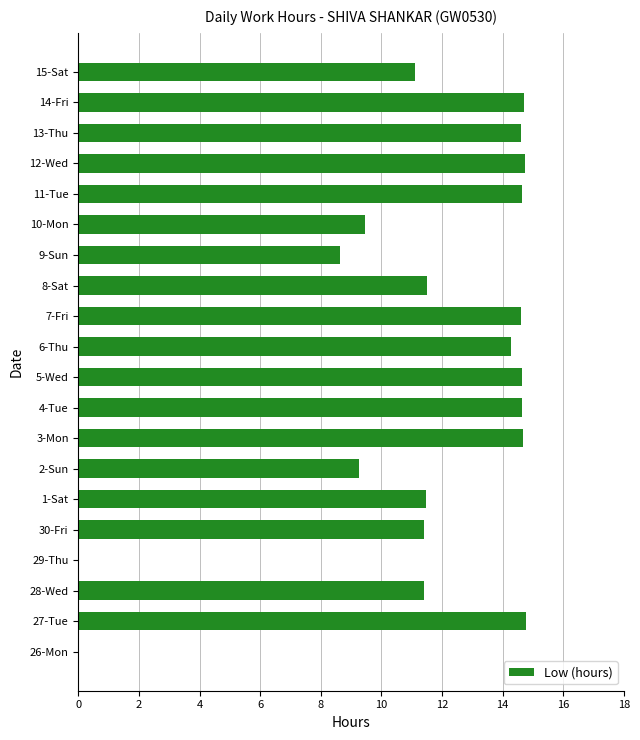

Is it true that the value at 10-Mon is 9.5?

True